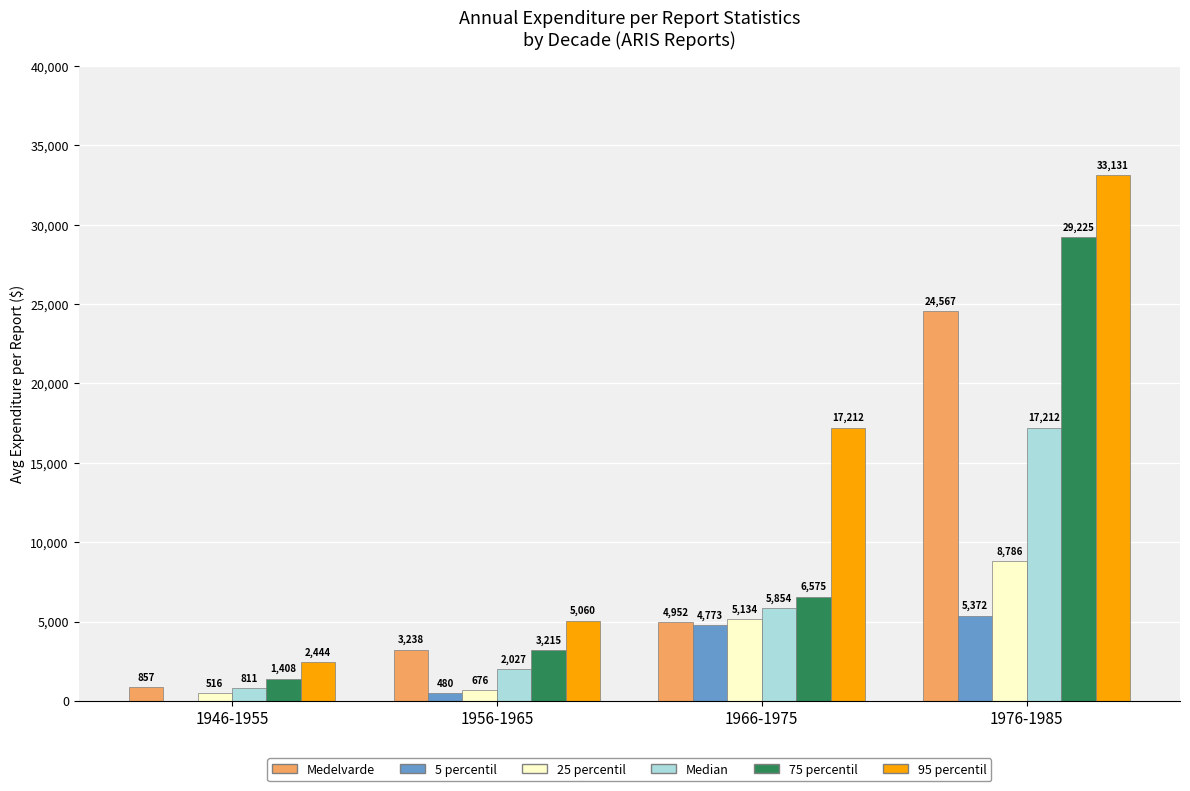

Between 1946-1955 and 1966-1975, which series saw the biggest shift?

95 percentil